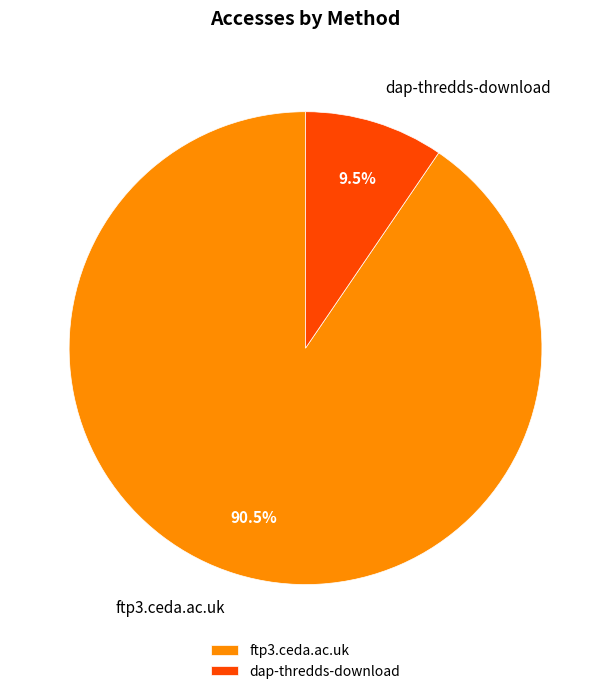

Which slice is the smallest?

dap-thredds-download